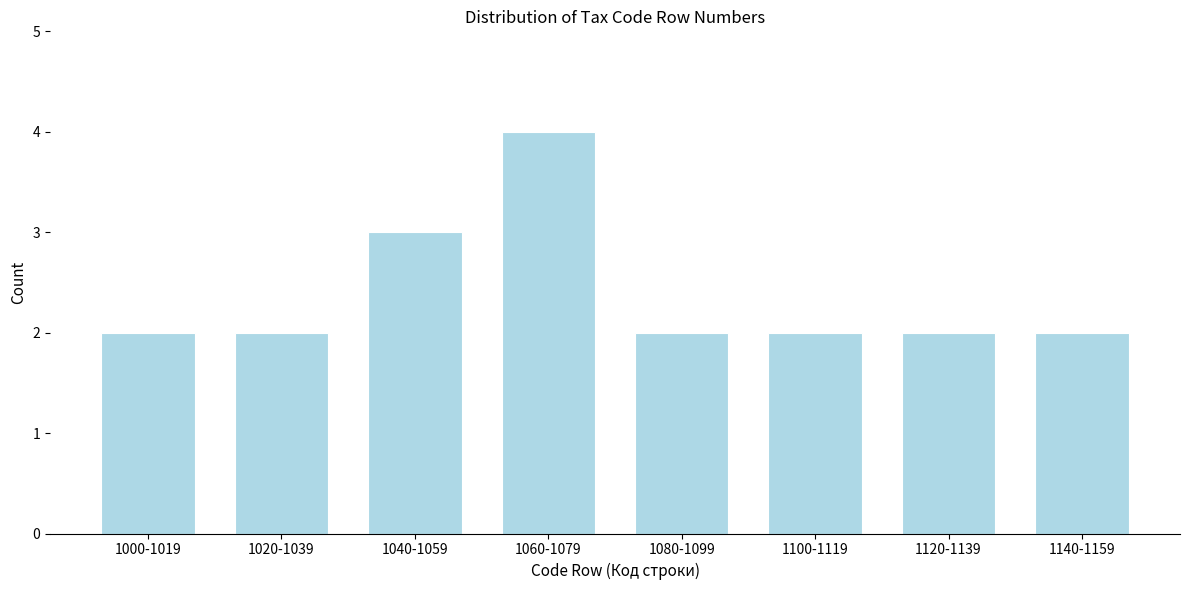

Reading left to right, extract all data points from this chart.

2	2	3	4	2	2	2	2